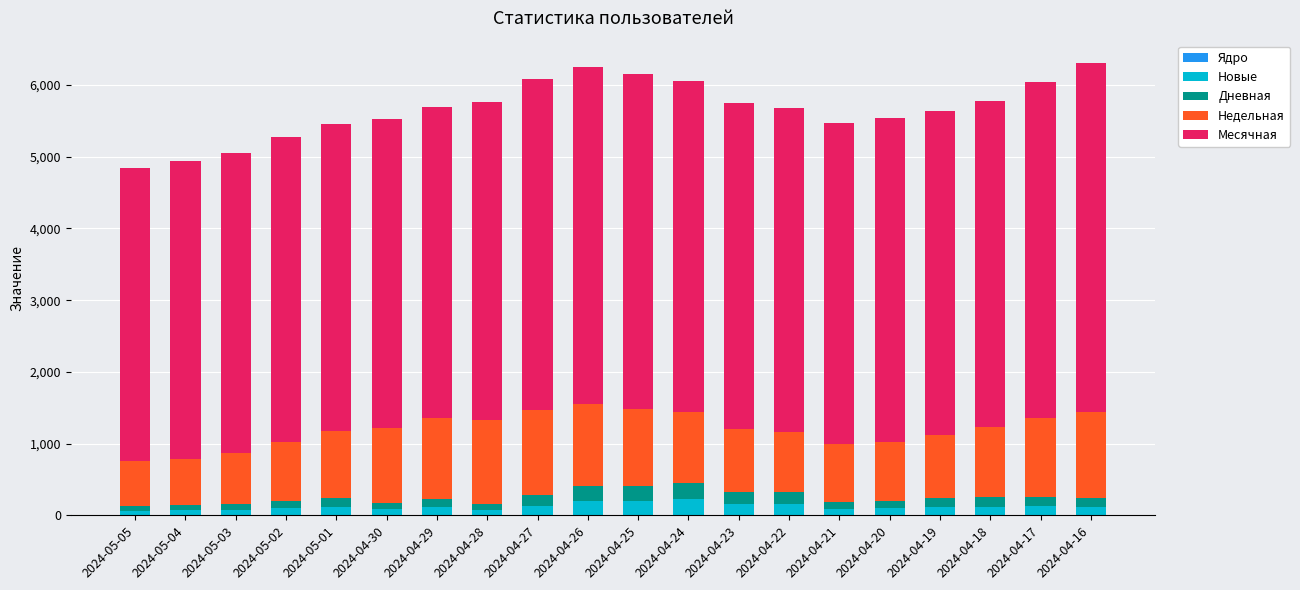

Is it true that Ядро equals 2 at 2024-04-29?

True